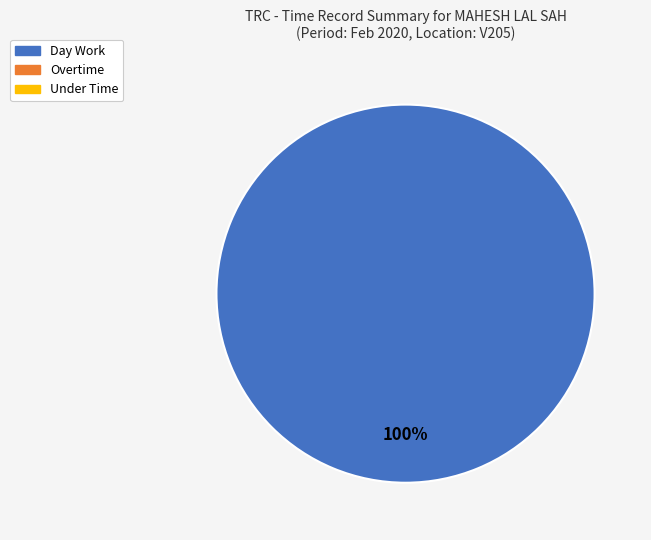

Count the number of slices in the pie.

1